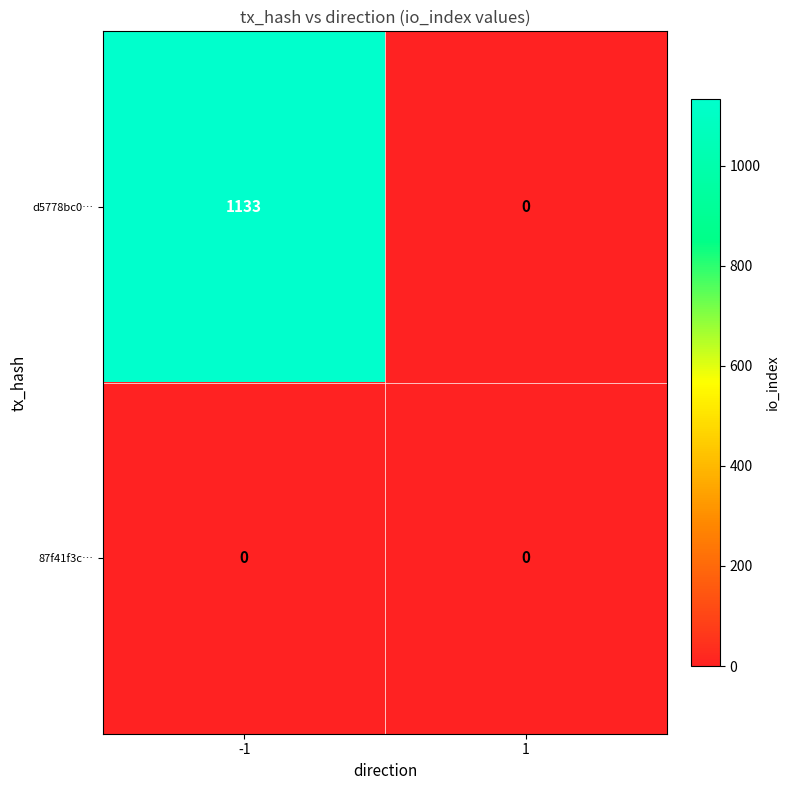

How many values in the d5778bc0… series are below 1133?

1